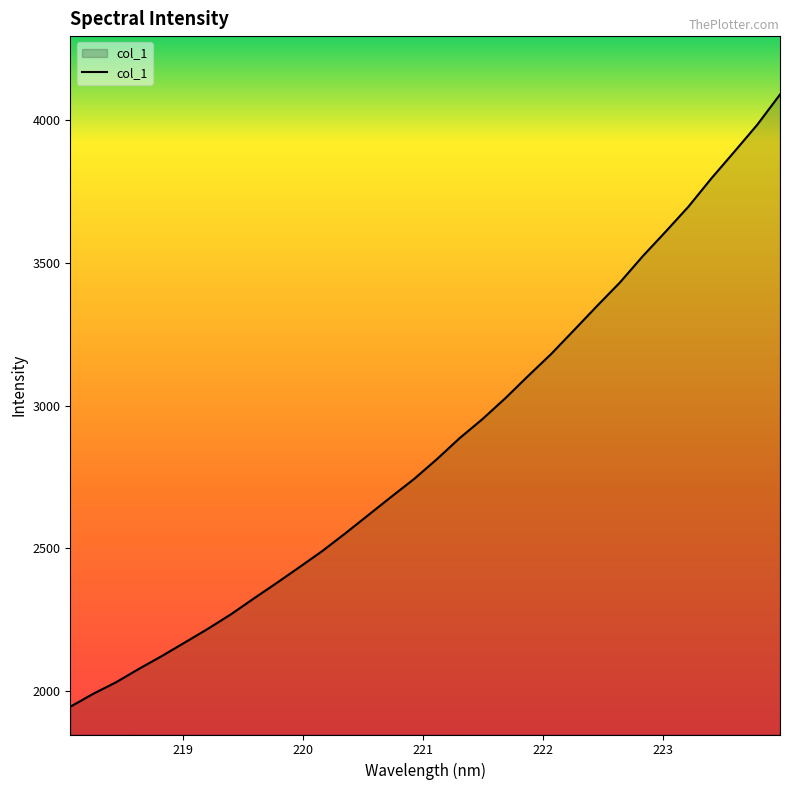

Does the chart have visible grid lines?

No